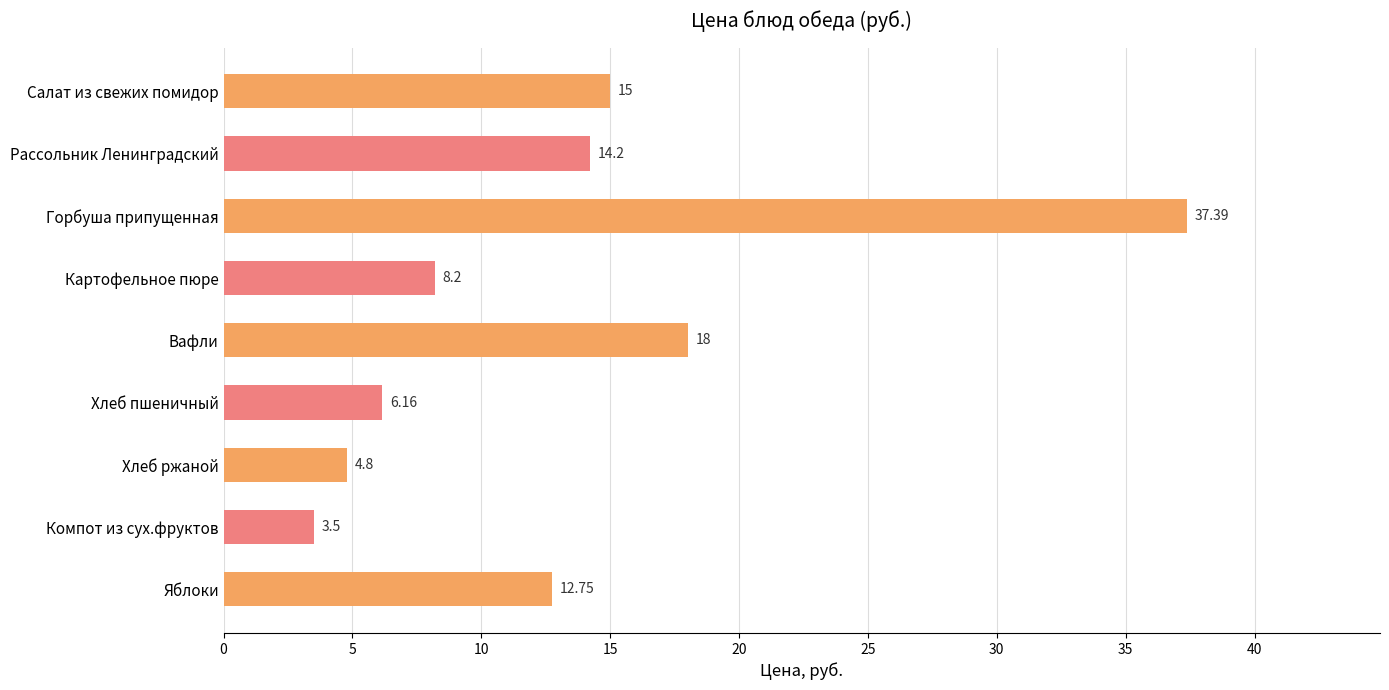

How many data points are above 12?

5